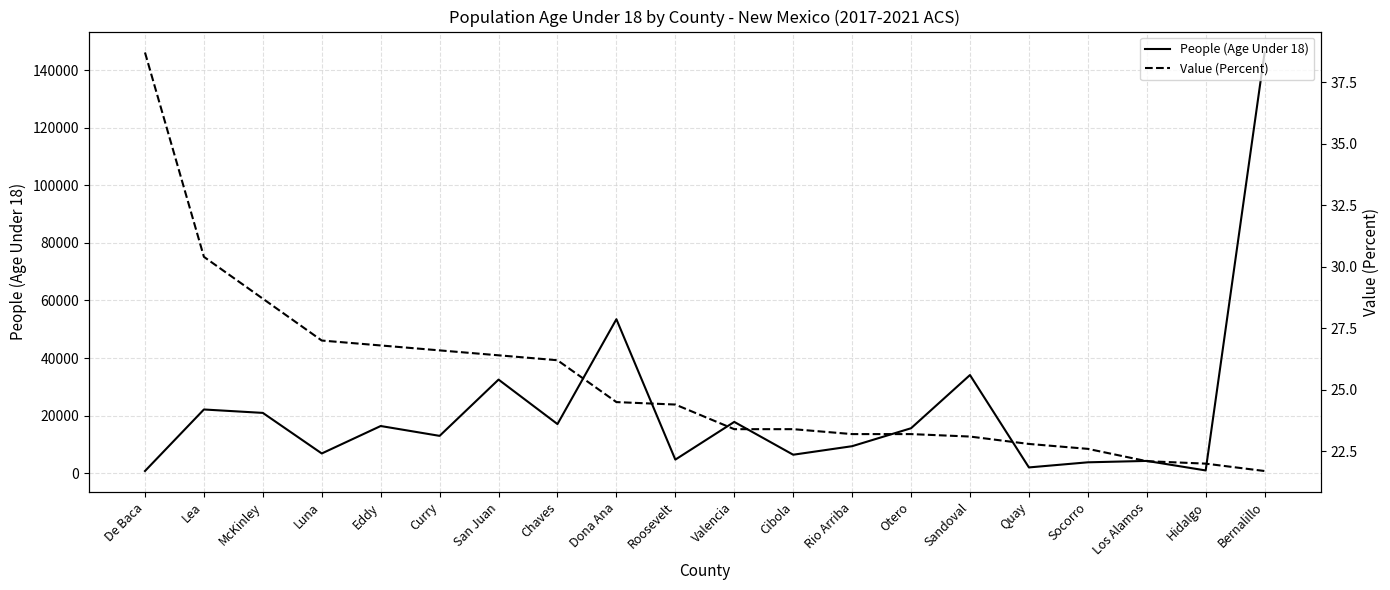

True or false: People (Age Under 18) has more than 1 interior local peaks.

True